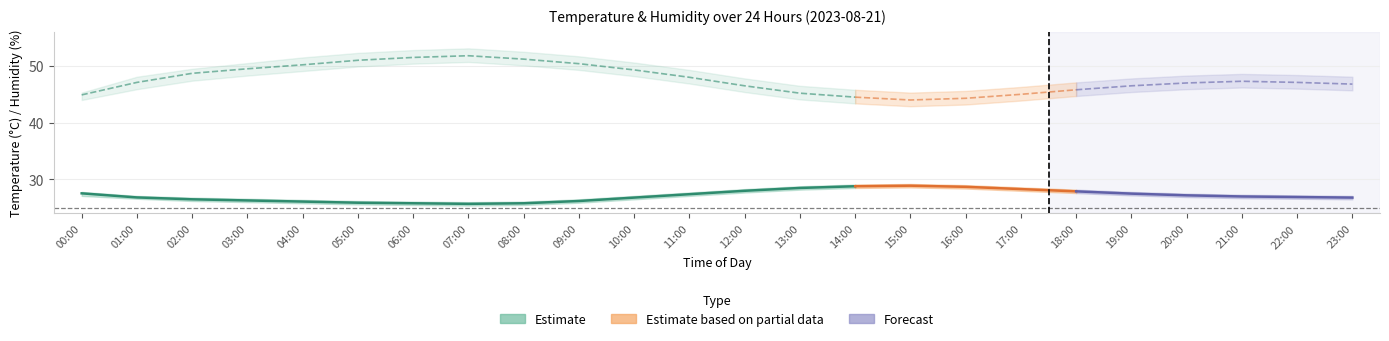

At how many categories does at least one series exceed 52?

4